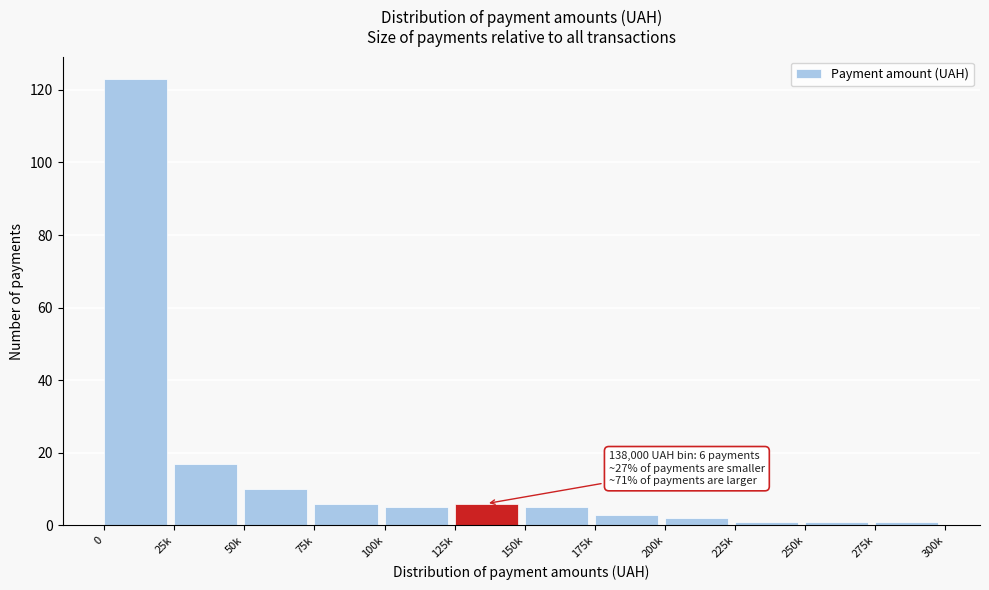

Reading left to right, list all the values displayed in this chart.

0=123	25k=17	50k=10	75k=6	100k=5	125k=6	150k=5	175k=3	200k=2	225k=1	250k=1	275k=1